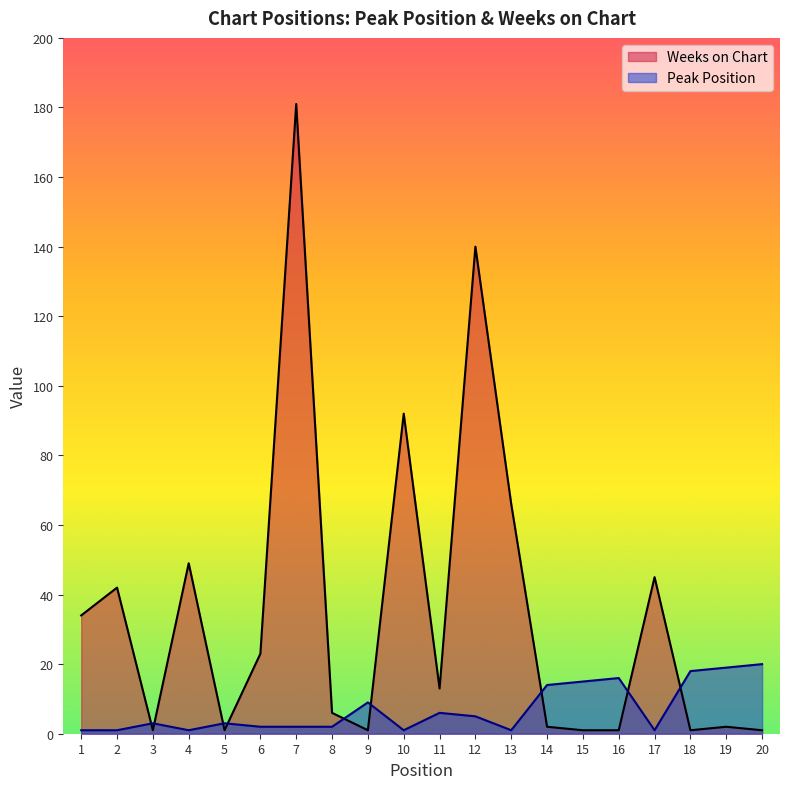

At which category is the sum across all series the highest?

7